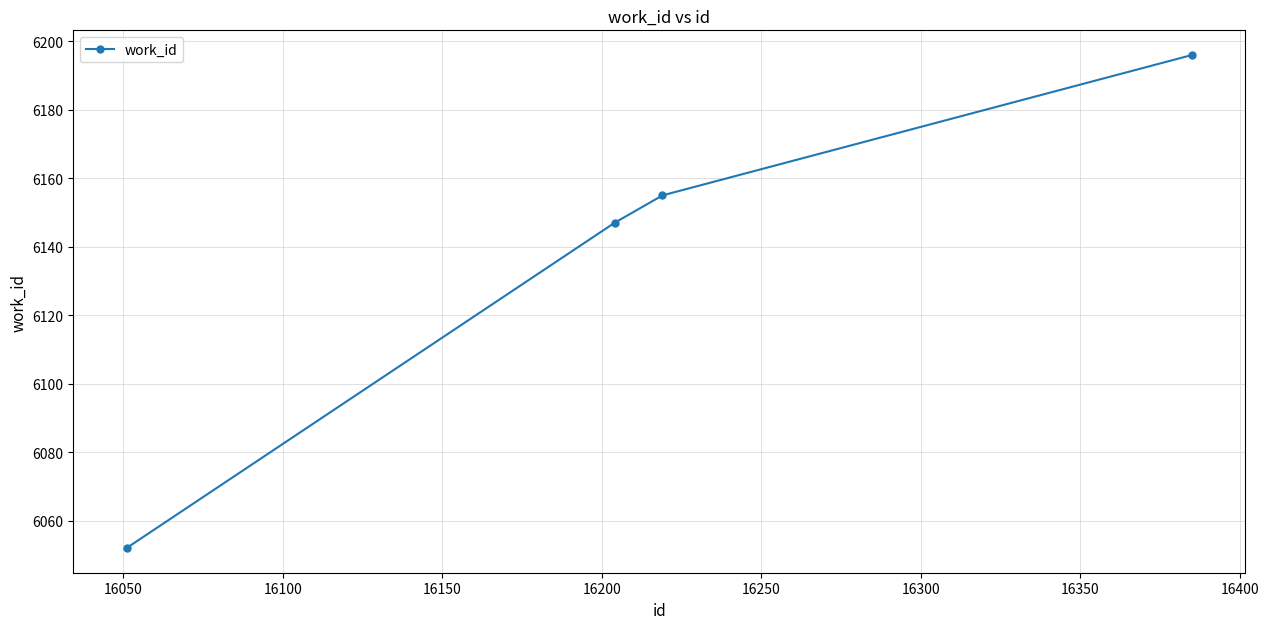

What is the difference between the maximum and second lowest values?

49